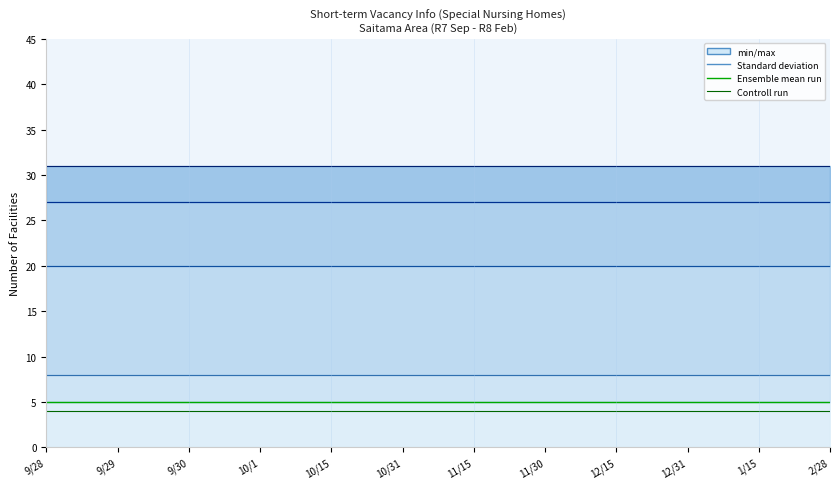

Reading right to left, what are all the values shown in this chart?

Ensemble mean run: 5	5	5	5	5	5	5	5	5	5	5	5
Controll run: 4	4	4	4	4	4	4	4	4	4	4	4